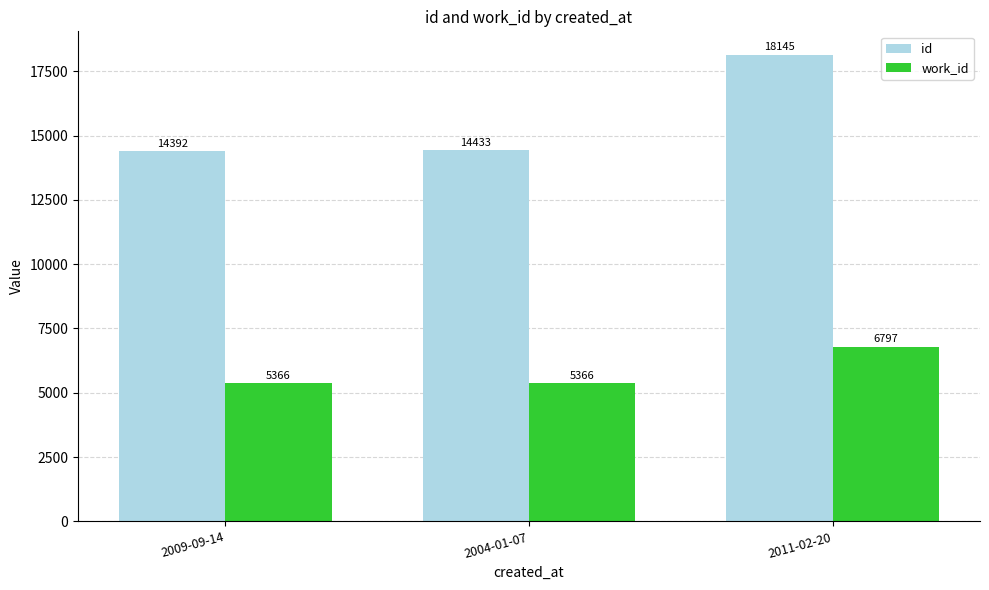

How many work_id values are between 5366 and 6797?

3